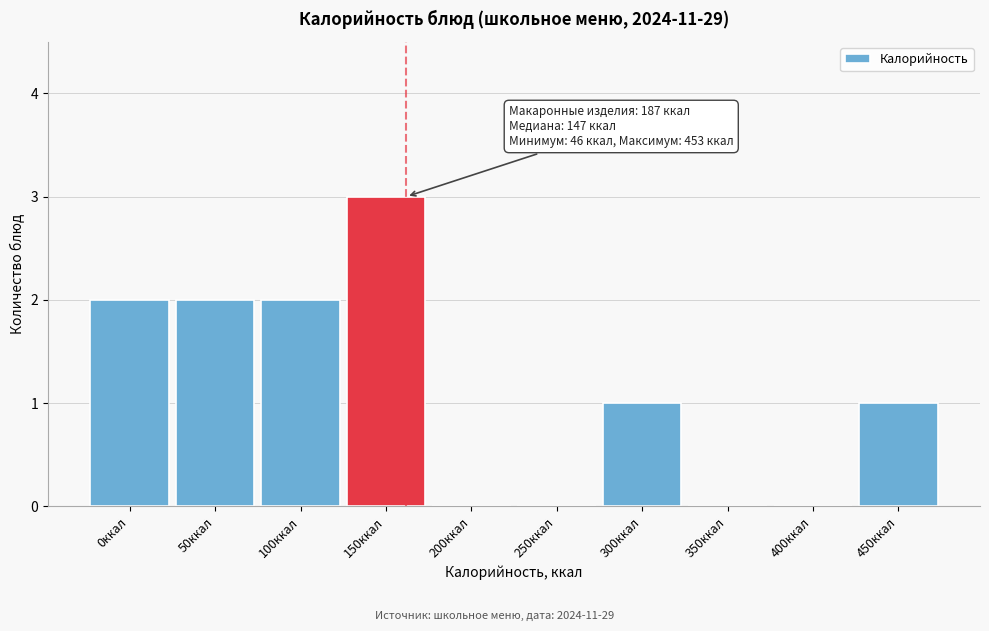

Reading right to left, list all the values displayed in this chart.

450ккал=1	400ккал=0	350ккал=0	300ккал=1	250ккал=0	200ккал=0	150ккал=3	100ккал=2	50ккал=2	0ккал=2